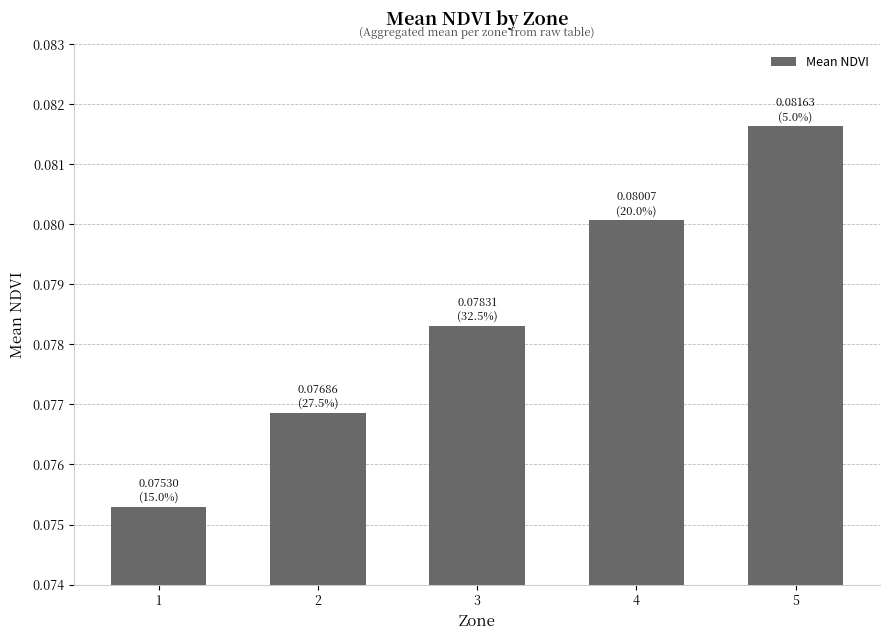

What is the sum of all values?

0.4